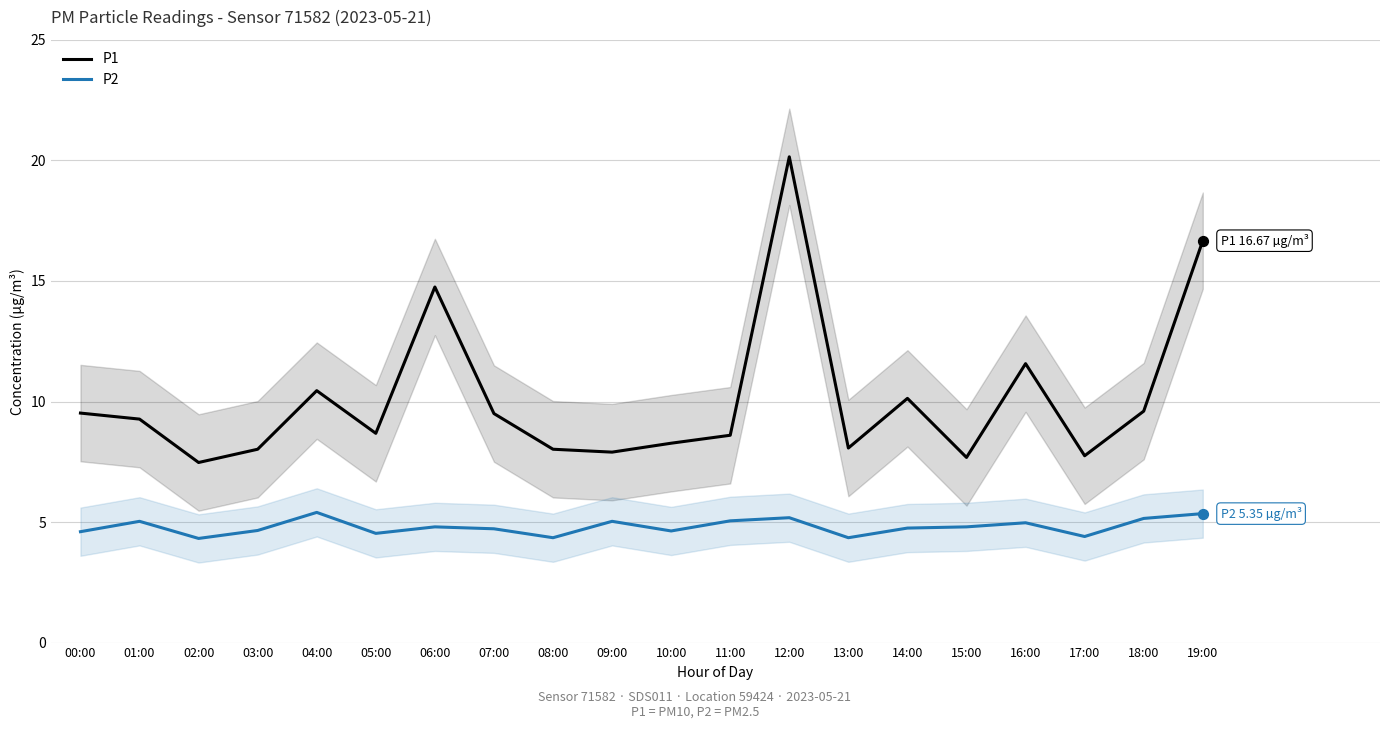

What is the total value across all series at 02:00?

11.8